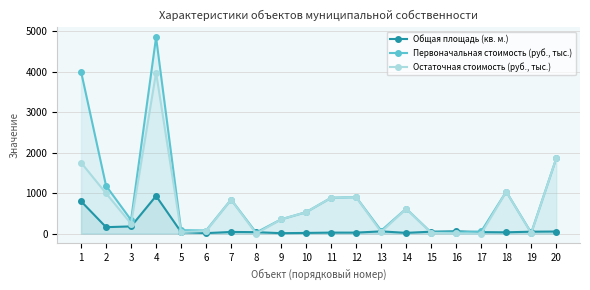

How many interior local valleys does the Остаточная стоимость (руб., тыс.) series have?

6